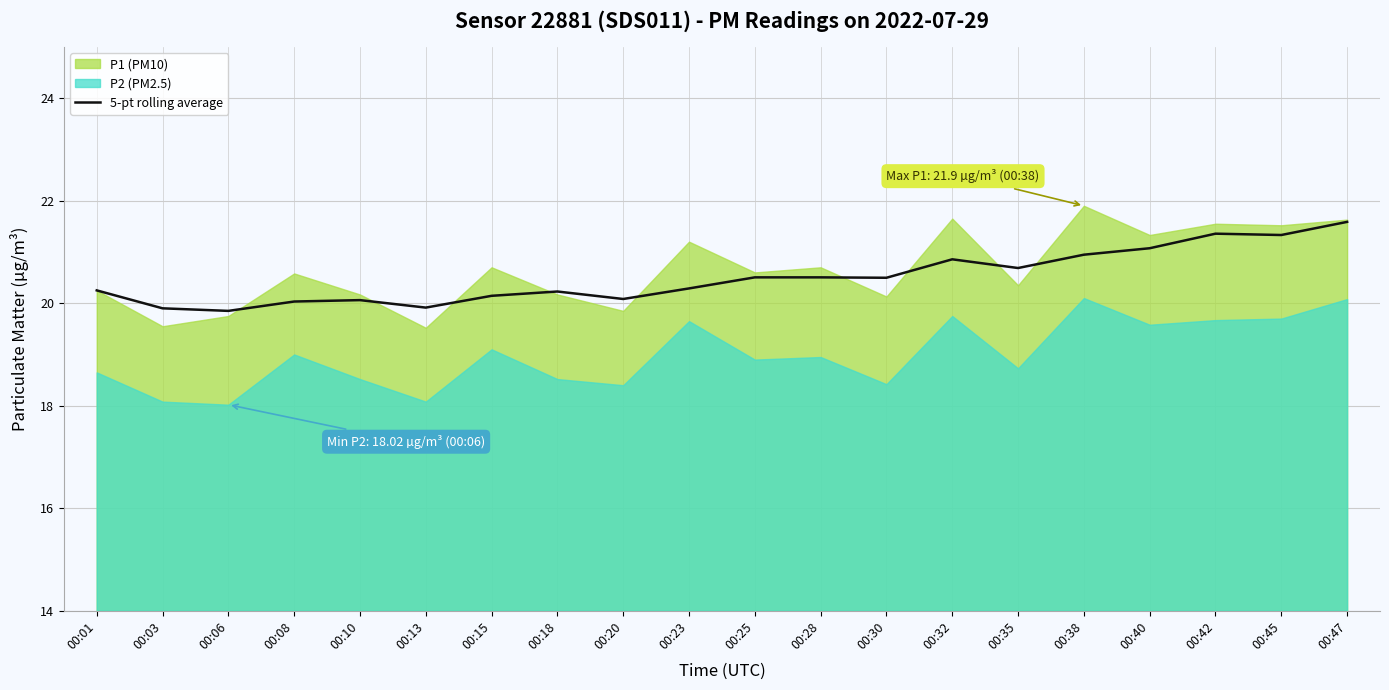

Which label corresponds to the smallest value in the chart?

00:06